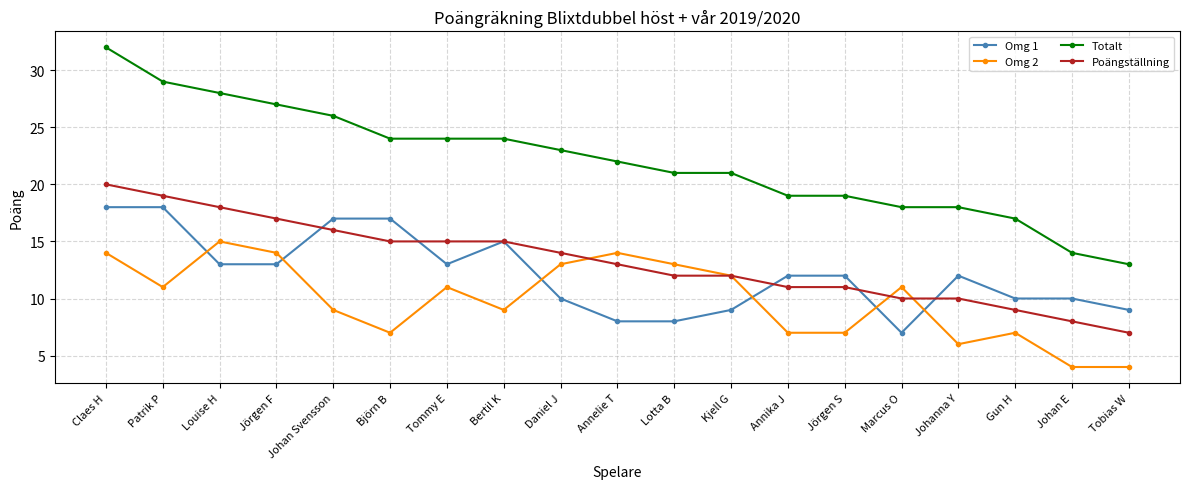

At Claes H, list the series in order from smallest to largest.

Omg 2, Omg 1, Poängställning, Totalt